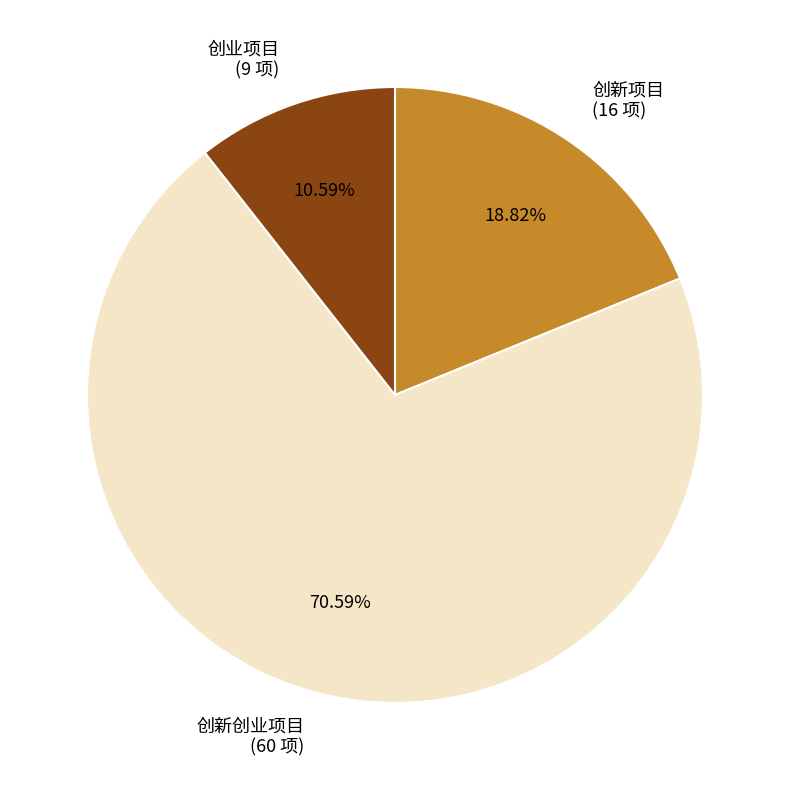

What is the smallest slice in the pie chart?

创业项目